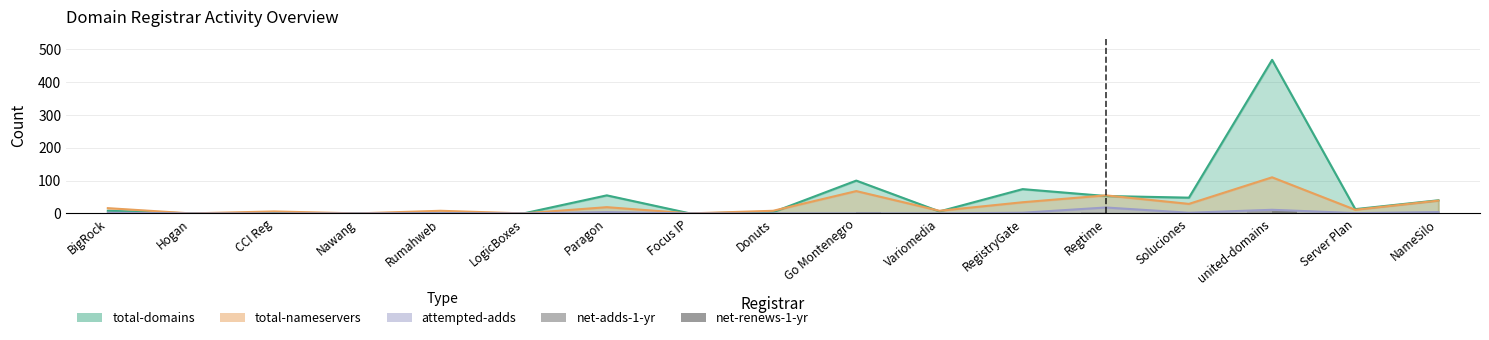

At which label does net-renews-1-yr reach its peak?

united-domains